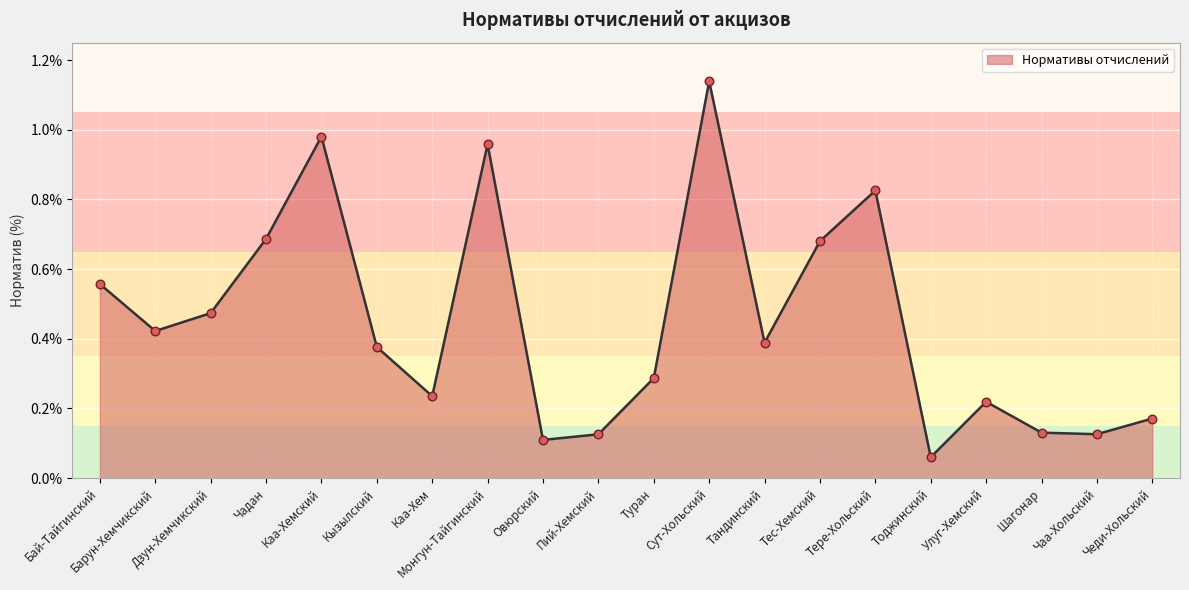

What is the change in value from Дзун-Хемчикский to Кызылский?

-0.1